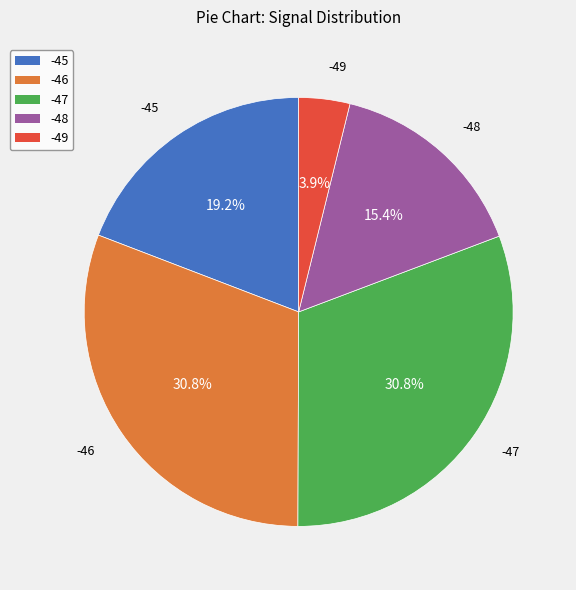

Does any single category account for the majority?

No